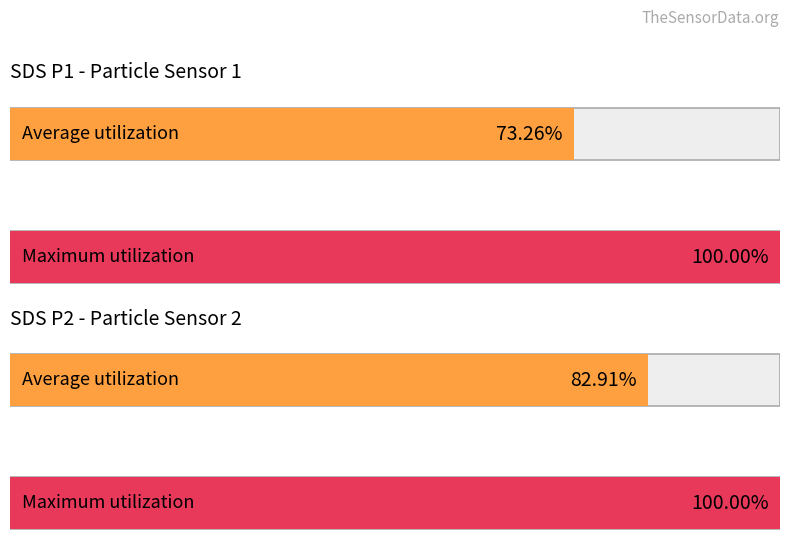

The Maximum utilization series shows 2.8 at Temp. True or false?

False